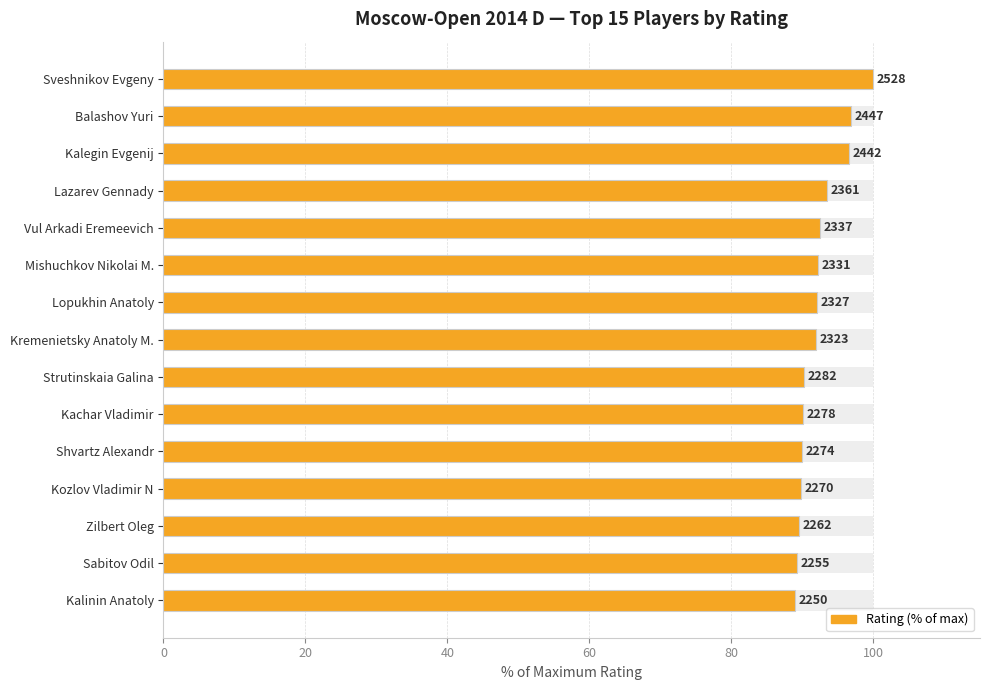

How many bars are there in total?

15